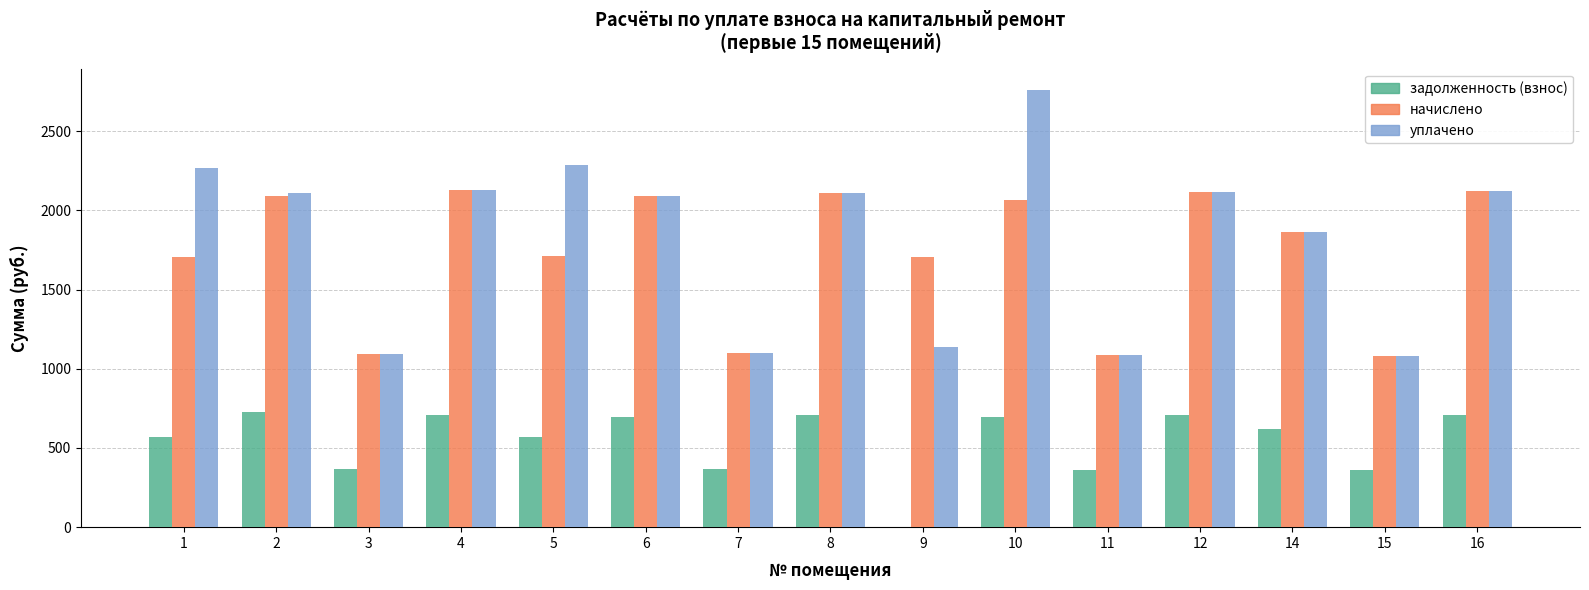

What is the greatest value displayed?

2757.9